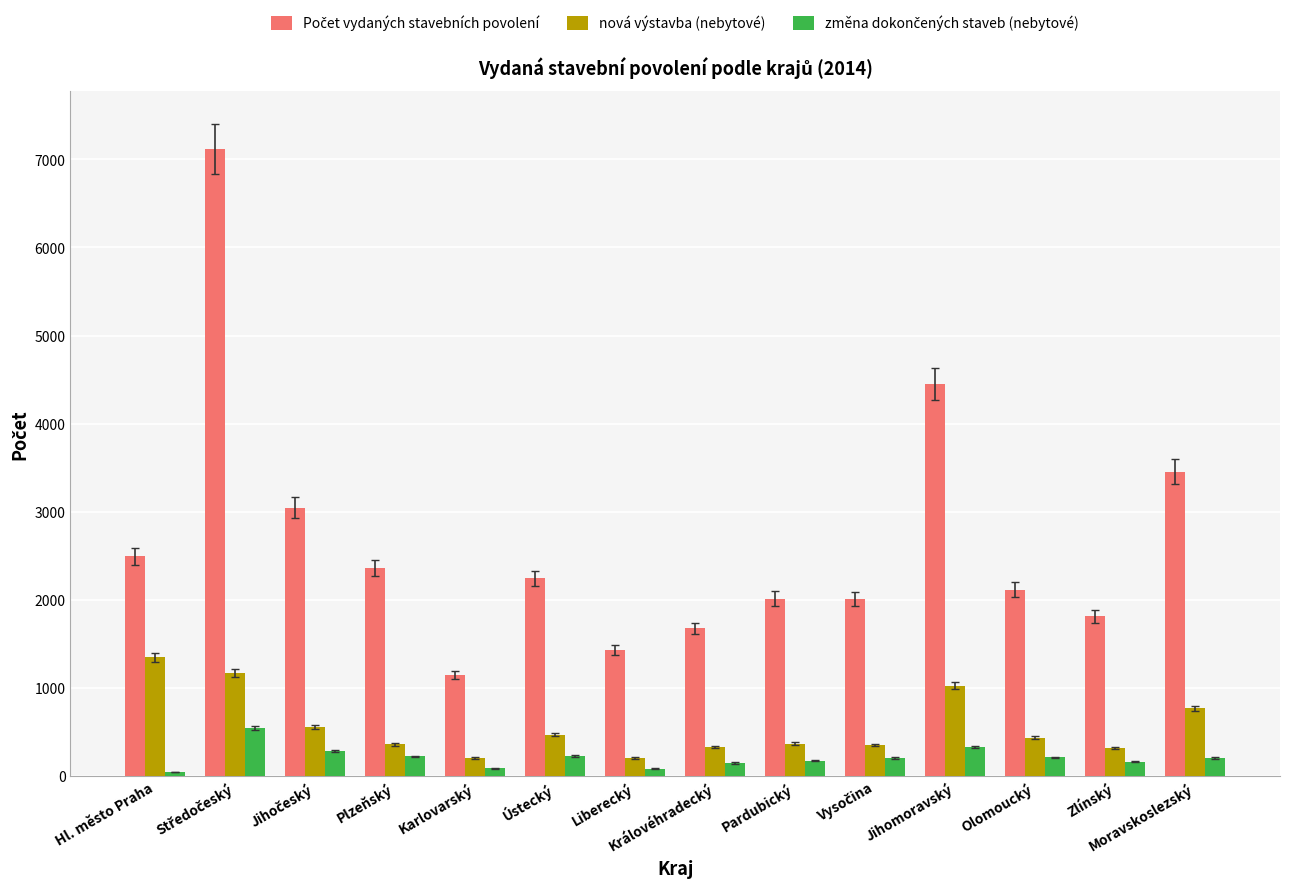

At which label does nová výstavba (nebytové) reach its peak?

Hl. město Praha